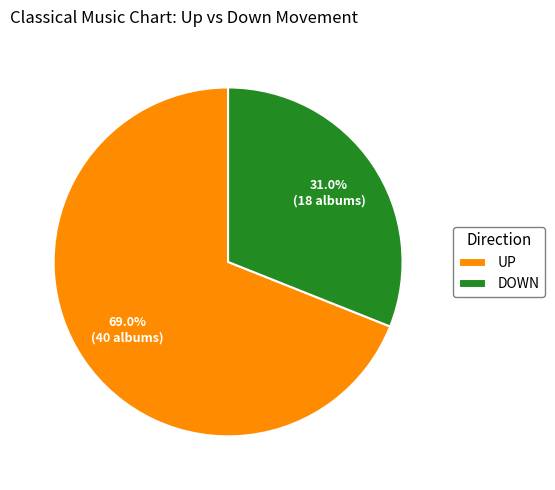

Which has a higher value, UP or DOWN?

UP